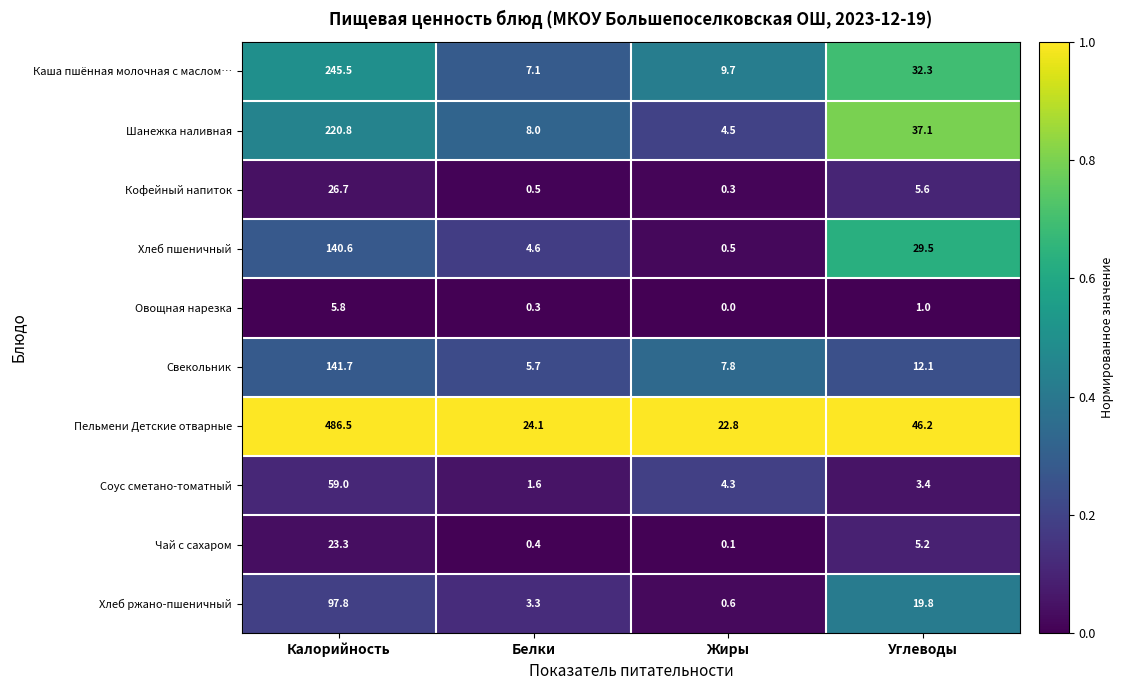

Count the number of data series in this chart.

10